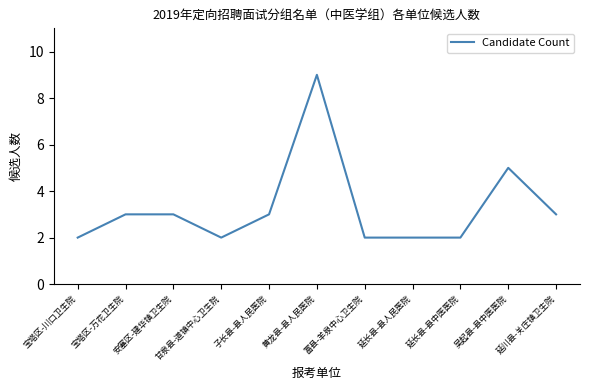

What is the change in value from 黄龙县-县人民医院 to 延长县-县人民医院?

-7